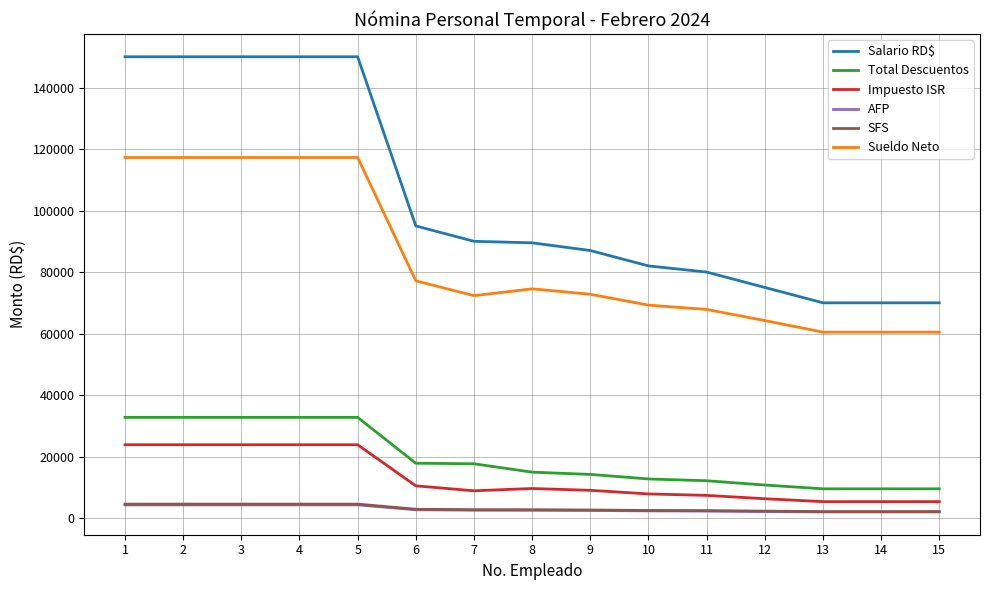

Is this an area chart (filled region under the line)?

No